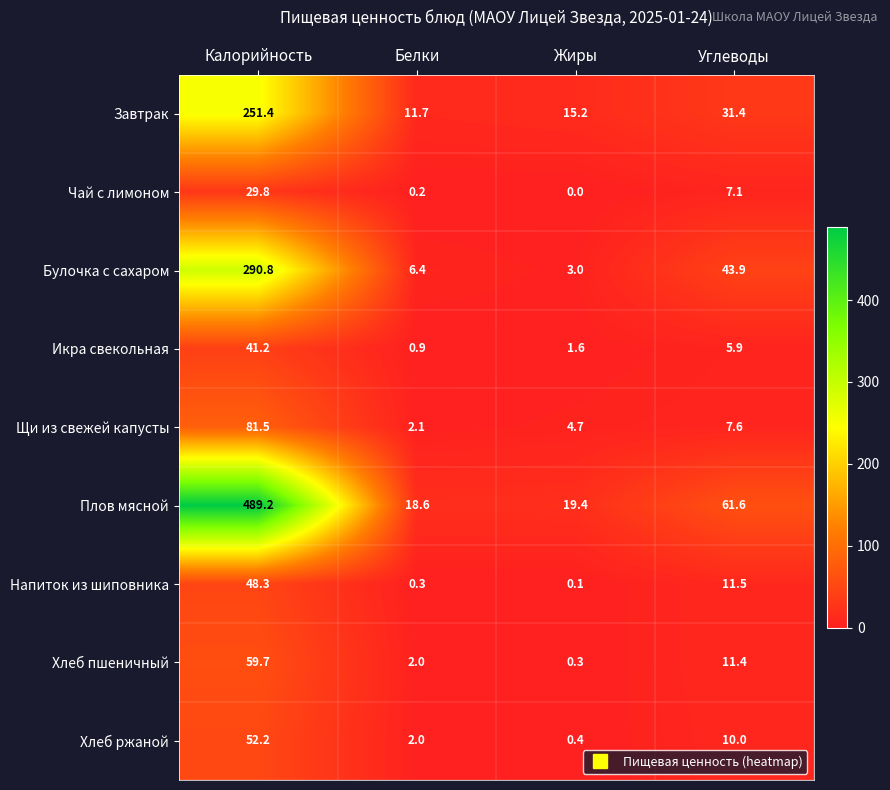

Which series has the largest range (max minus min)?

Плов мясной